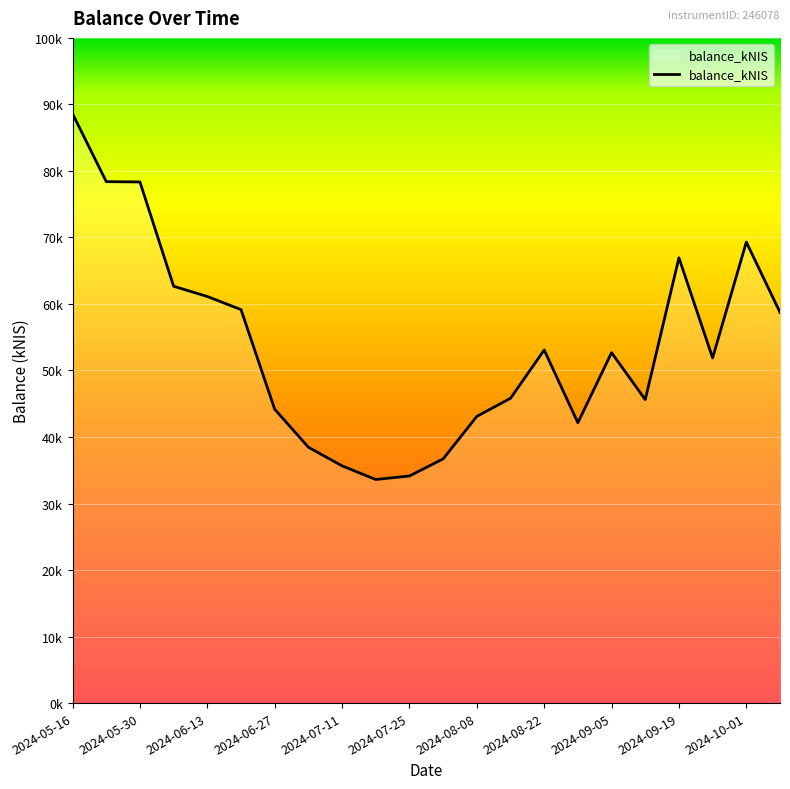

List the labels in order of value, smallest first.

2024-07-18, 2024-07-25, 2024-07-11, 2024-08-01, 2024-07-04, 2024-08-29, 2024-08-08, 2024-06-27, 2024-09-12, 2024-08-15, 2024-09-26, 2024-09-05, 2024-08-22, 2024-10-10, 2024-06-20, 2024-06-13, 2024-06-06, 2024-09-19, 2024-10-01, 2024-05-30, 2024-05-23, 2024-05-16